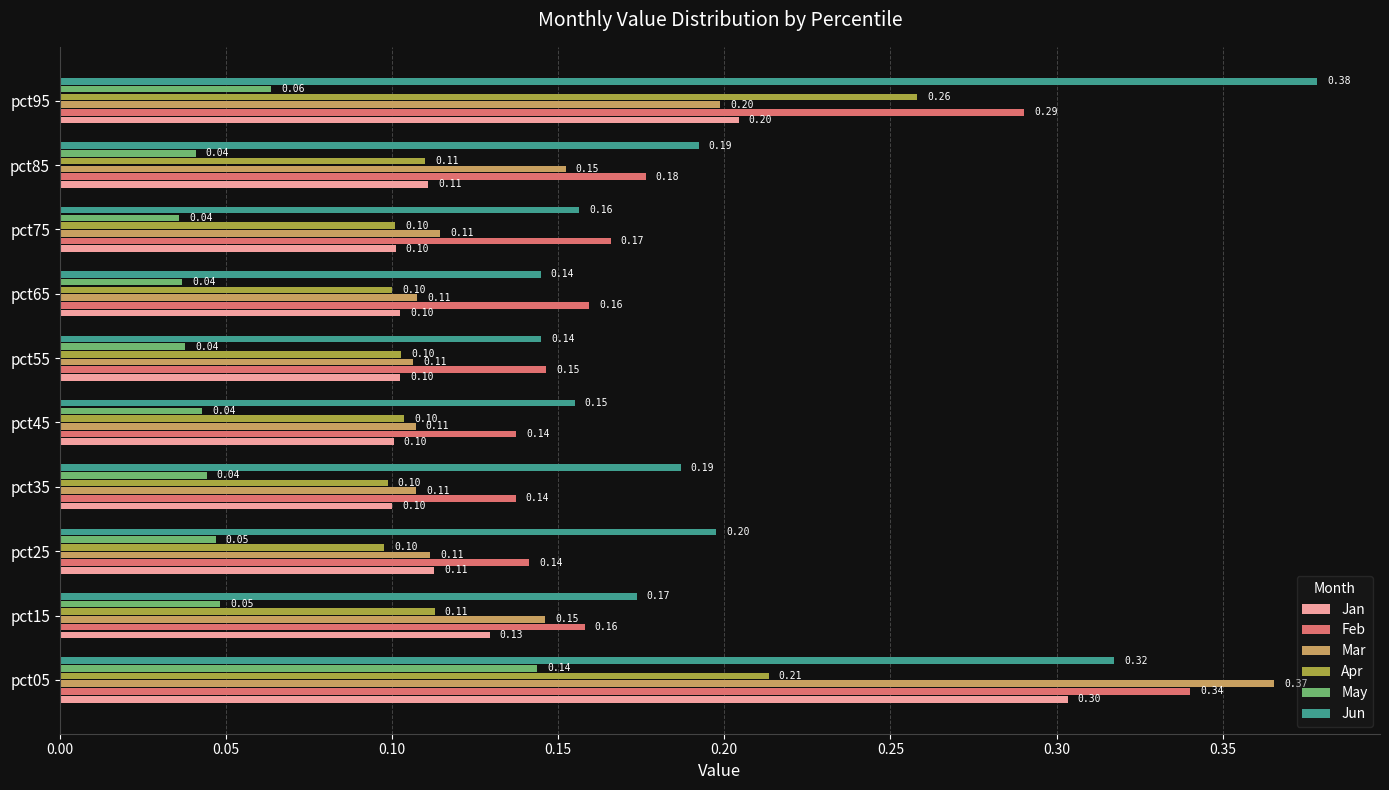

List the series in order of their peak value, highest first.

Jun, Mar, Feb, Jan, Apr, May